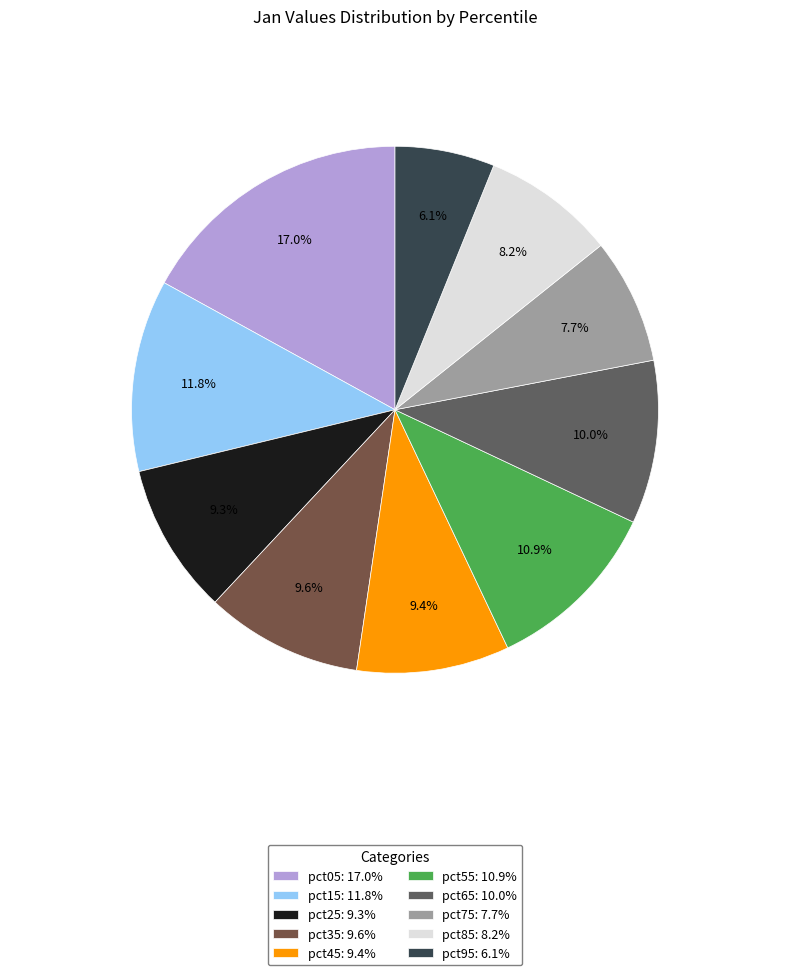

The pct75 slice represents 19% of the pie. True or false?

False